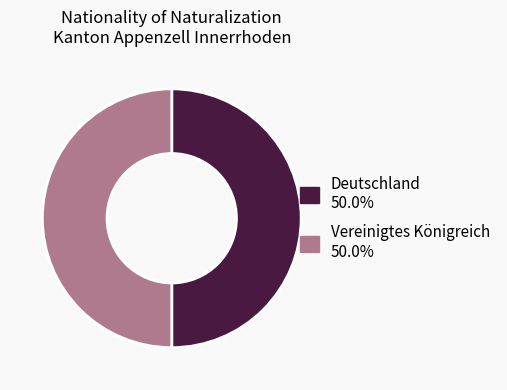

Count the number of slices in the pie.

2